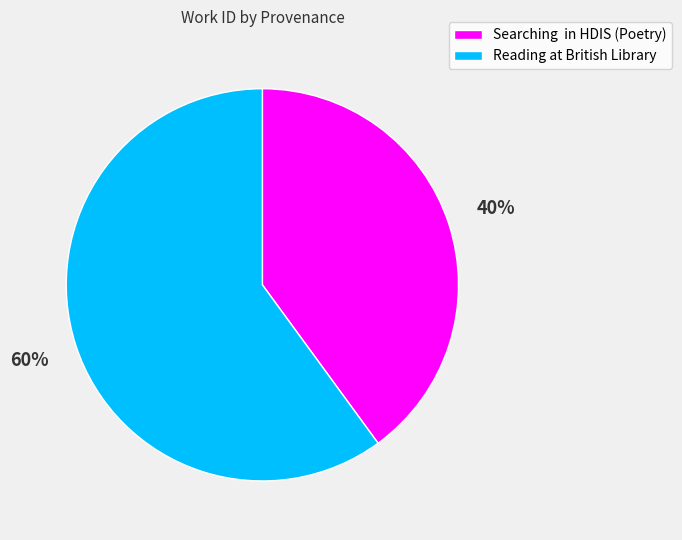

Which category accounts for the majority?

Reading at British Library